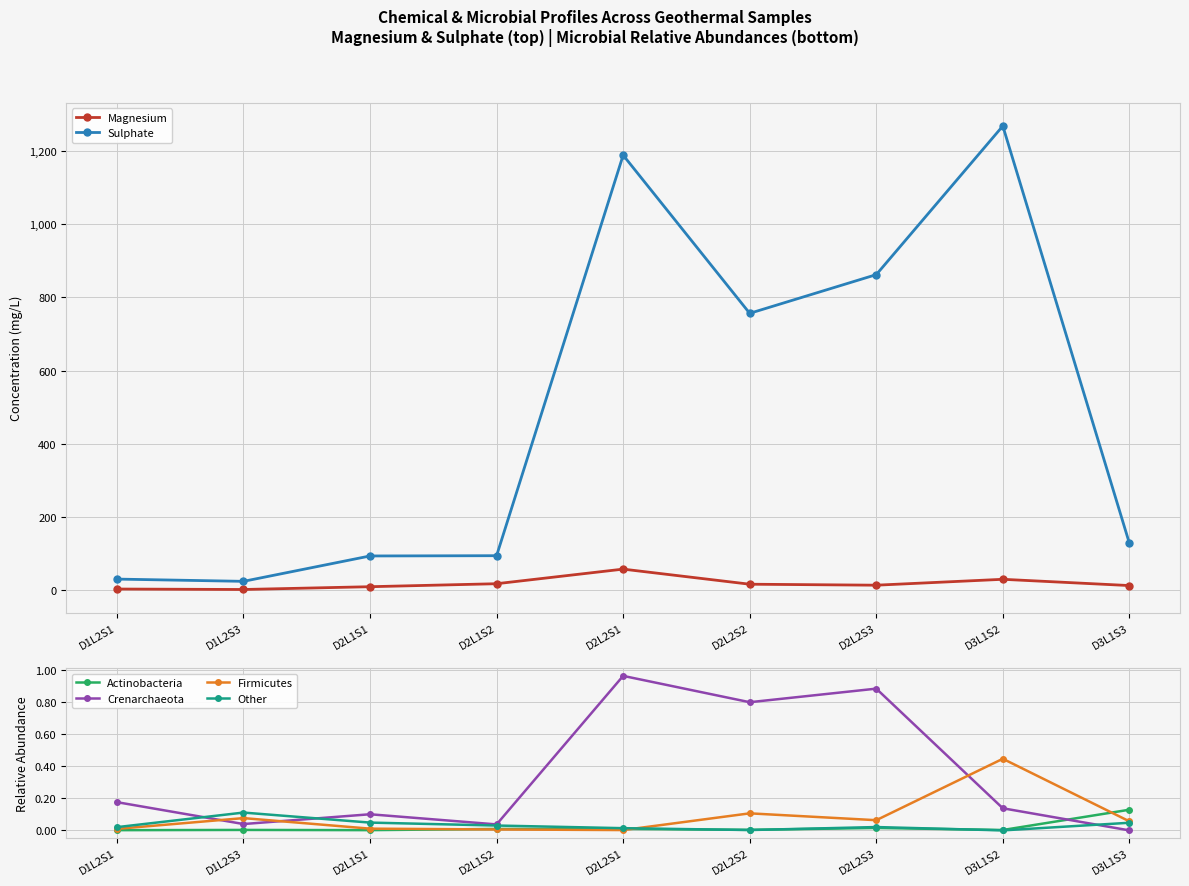

Which series has the largest total across all categories?

Sulphate